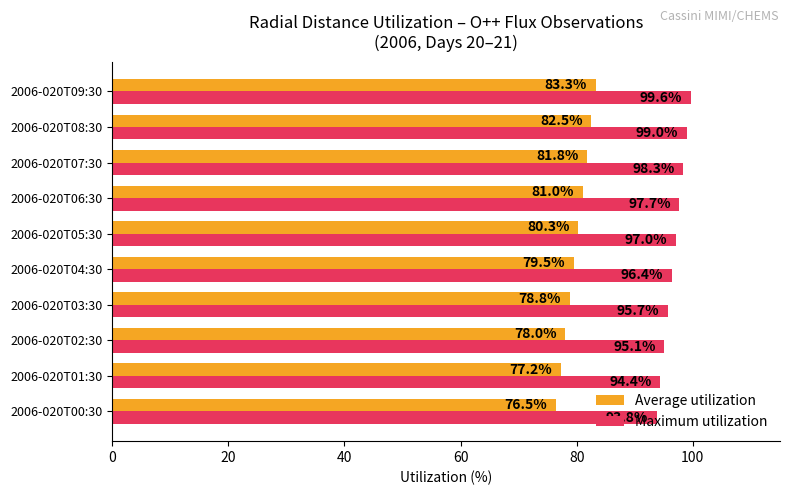

At how many categories does at least one series exceed 78?

10